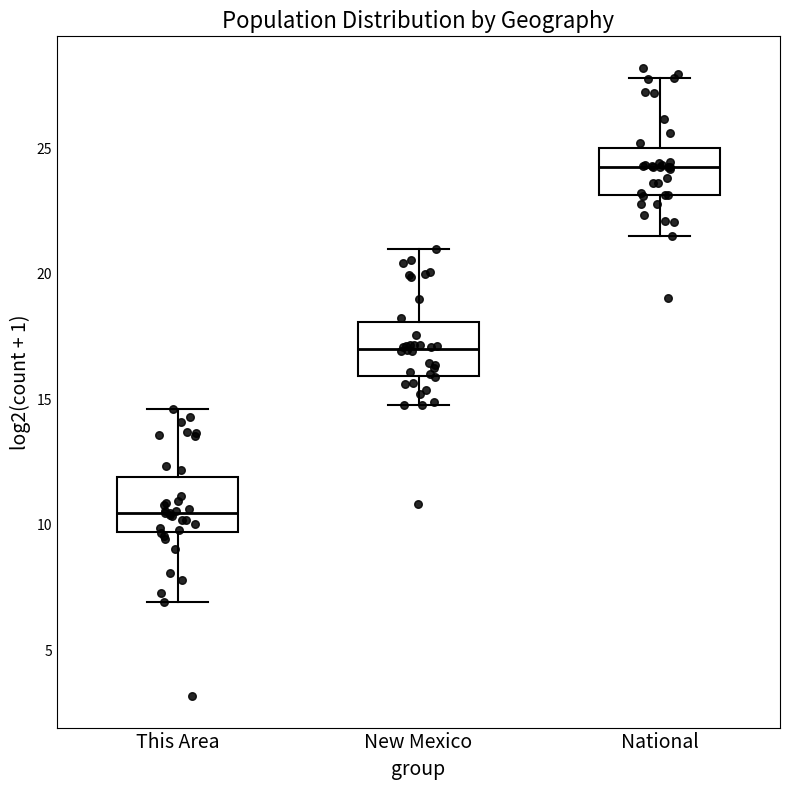

Which box's median line is the lowest?

This Area